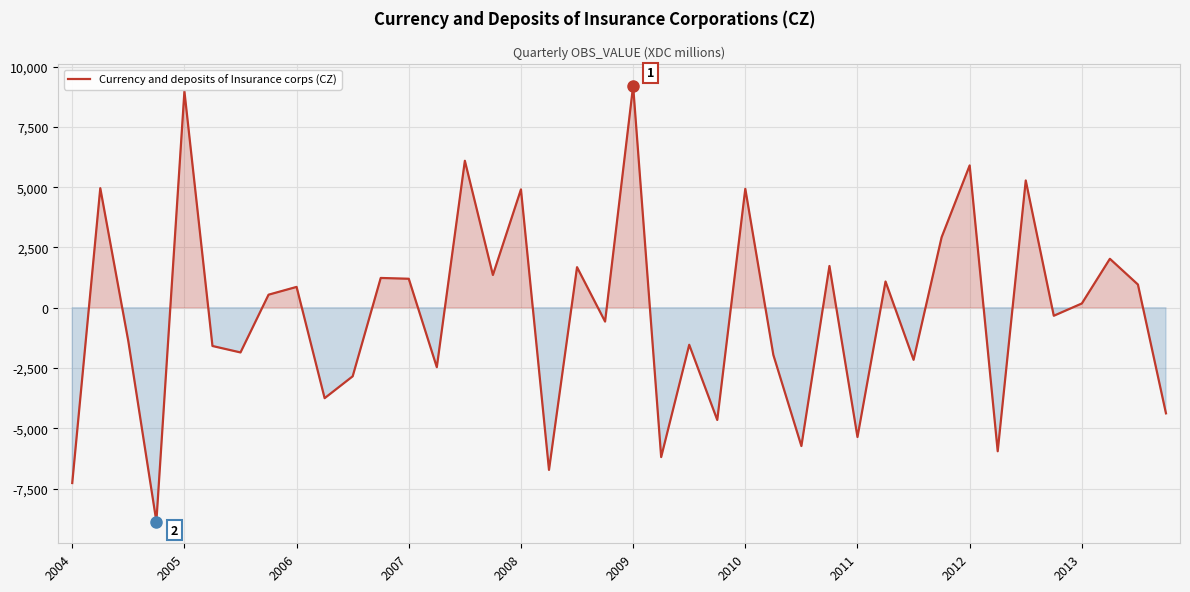

What is the maximum value shown in the chart?

9203